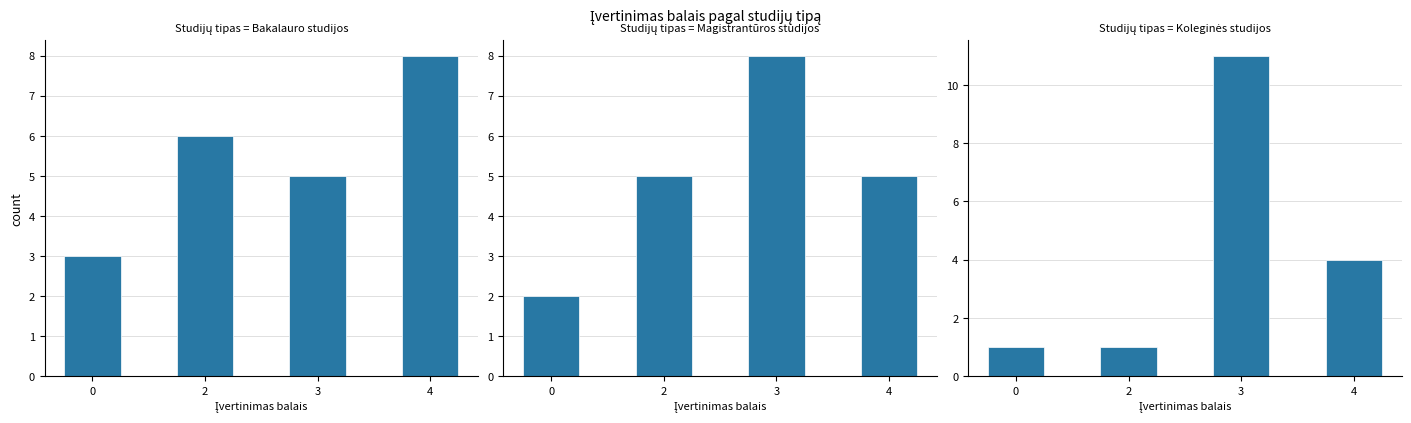

What is the sum of the Bakalauro studijos values at 0 and 2?

9